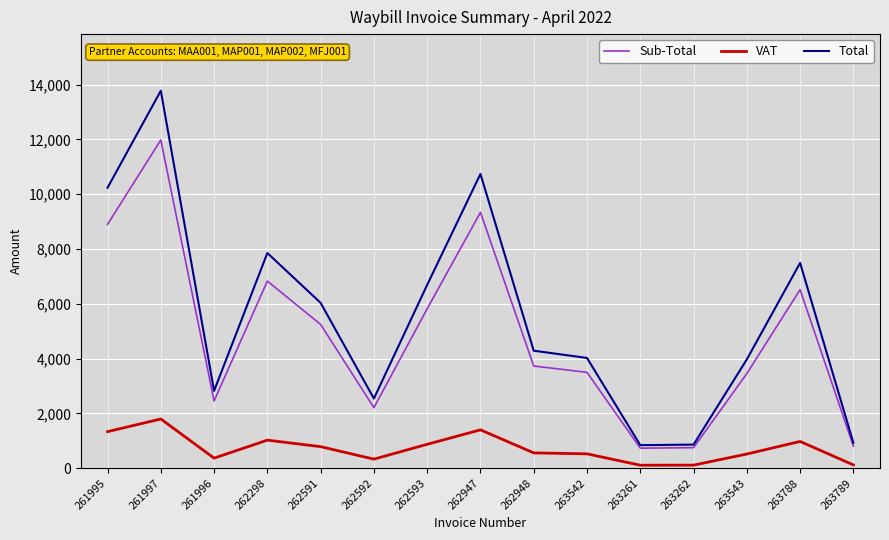

True or false: Sub-Total has a value of 179.8 at 263261.

False